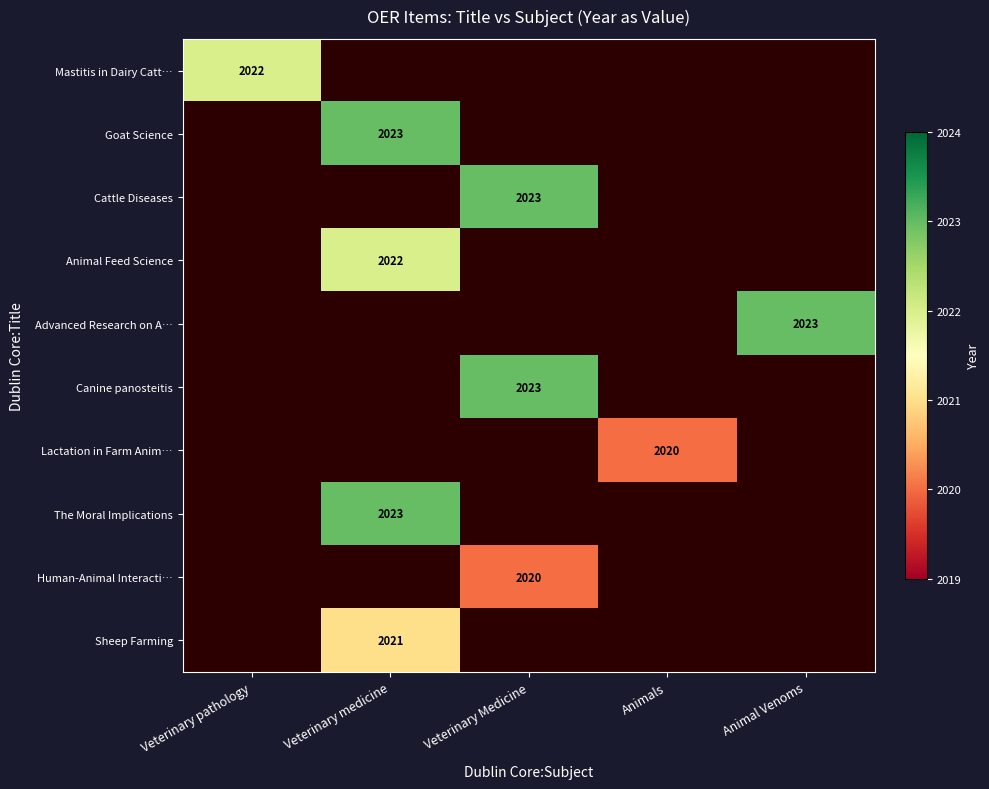

Is it true that Cattle Diseases equals 1174 at Veterinary Medicine?

False